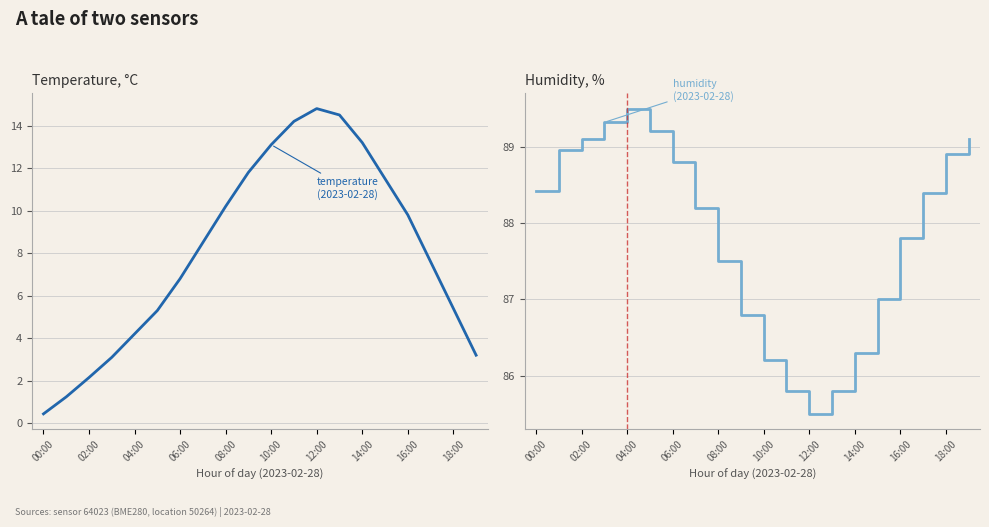

True or false: humidity and temperature intersect in this chart.

False